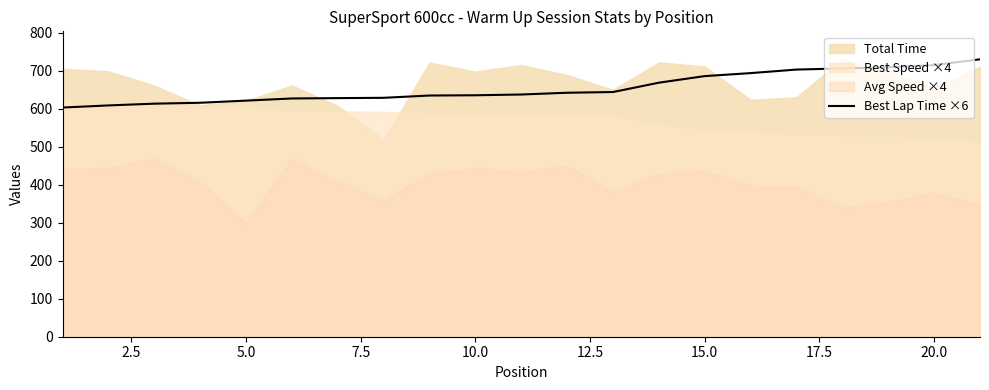

What is the maximum value for Best Lap Time ×6?

730.1